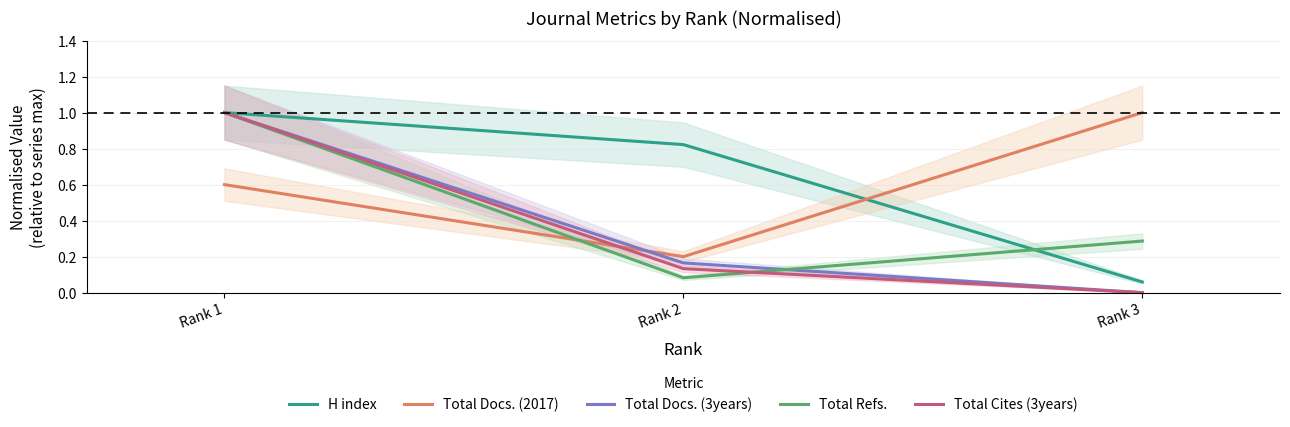

The value of Total Cites (3years) at Rank 3 is 0.0. True or false?

True